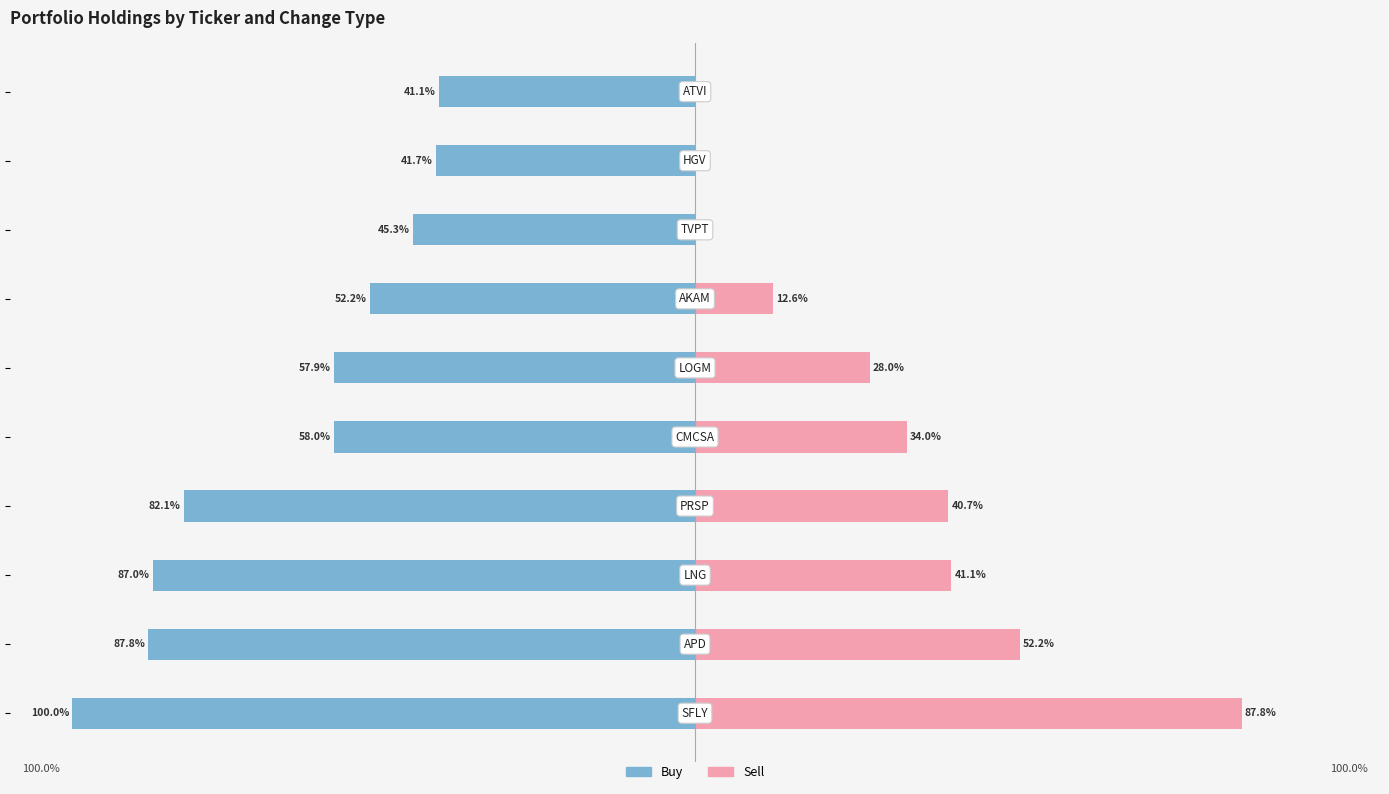

Which series has the largest range (max minus min)?

Sell